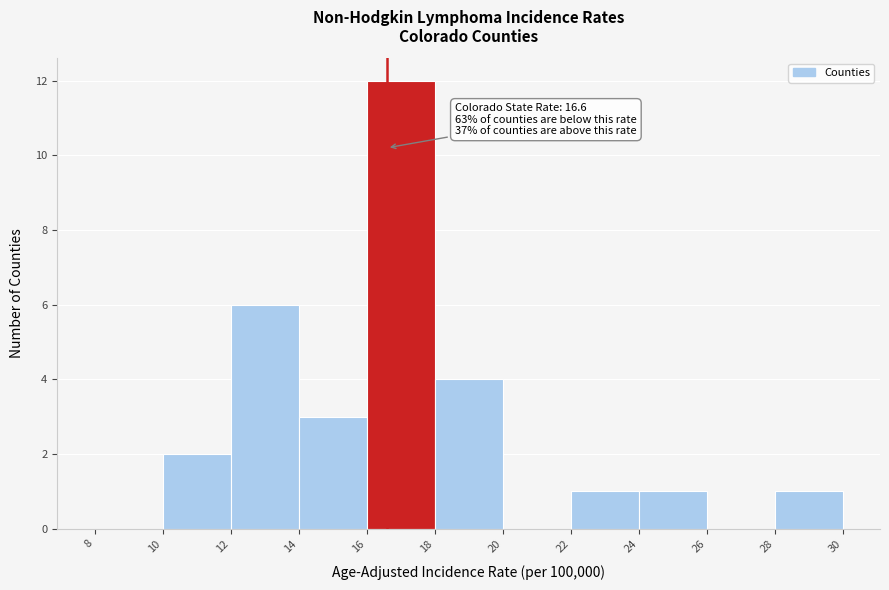

Which range on the x-axis has the tallest bar?

16 to 18